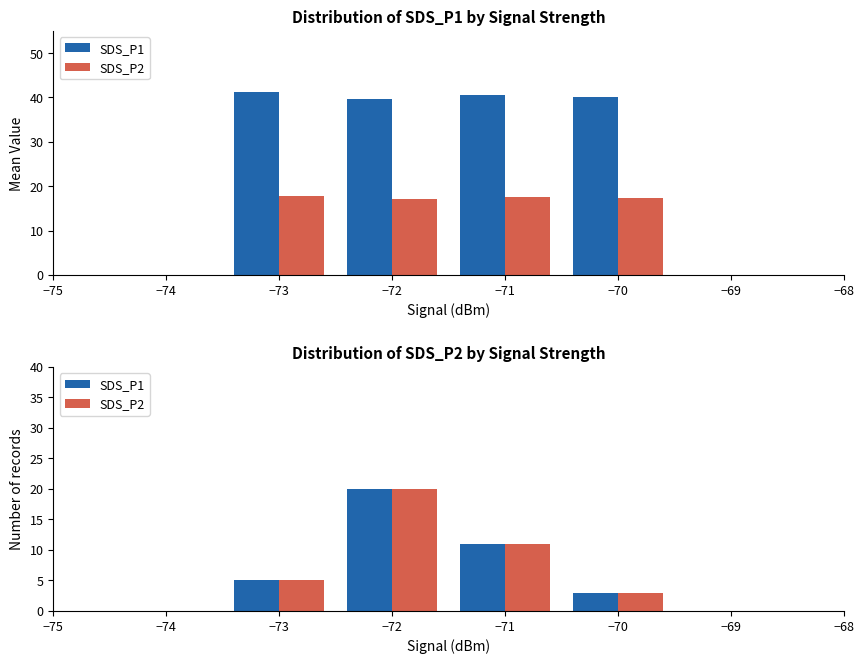

Is it true that SDS_P2 equals 2 at −75?

False